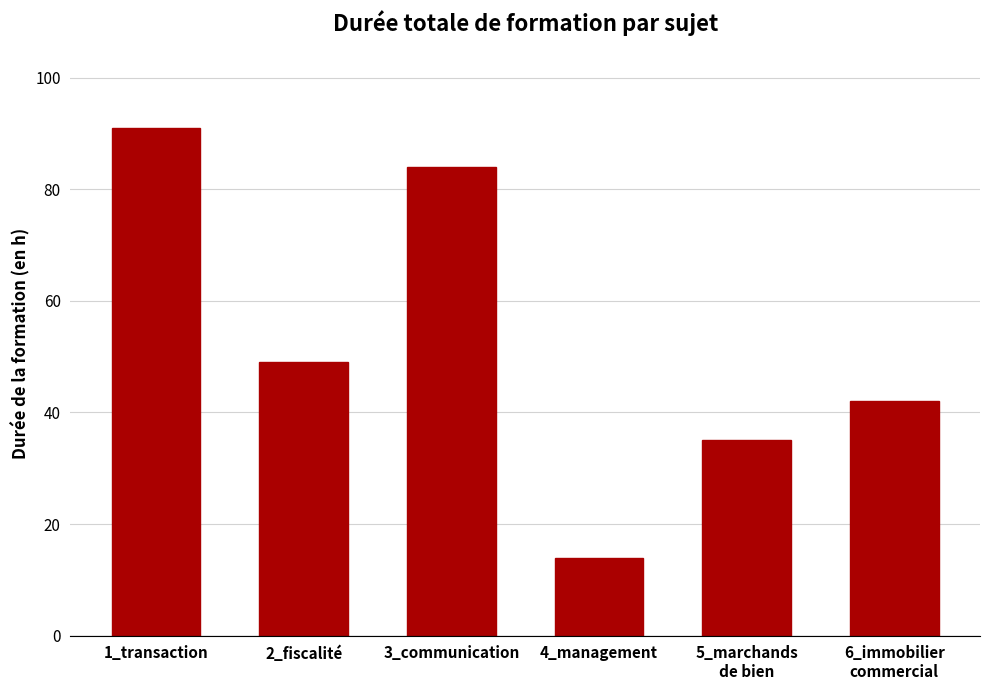

What is the difference between the maximum and minimum values?

77